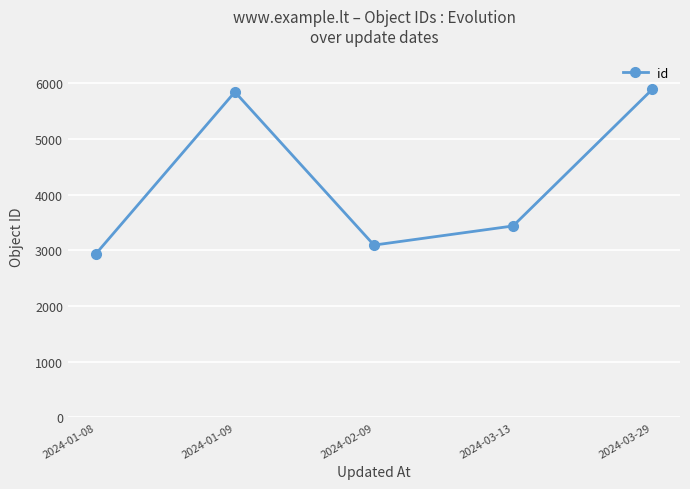

True or false: there are more than 1 points higher than both neighbors.

False